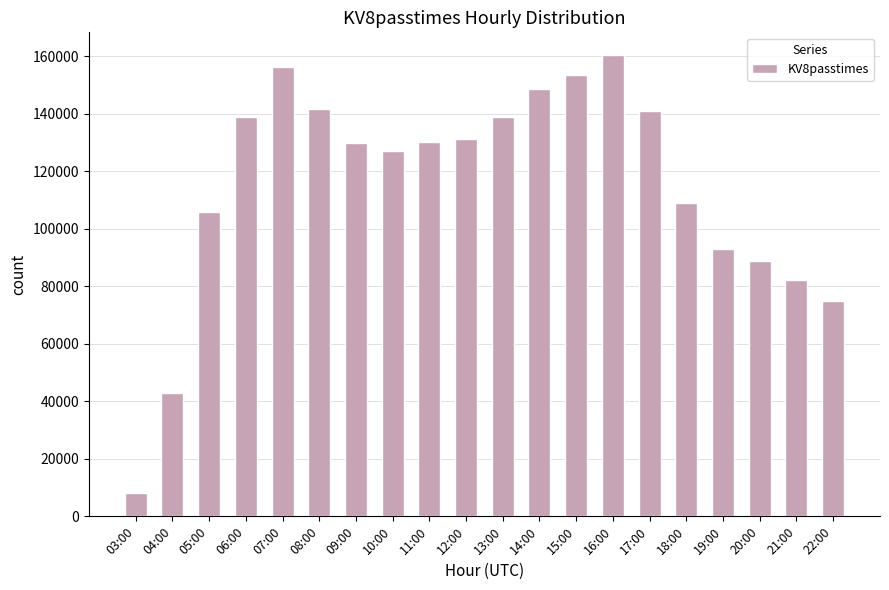

What is the sum of the values at 09:00 and 04:00?

172587